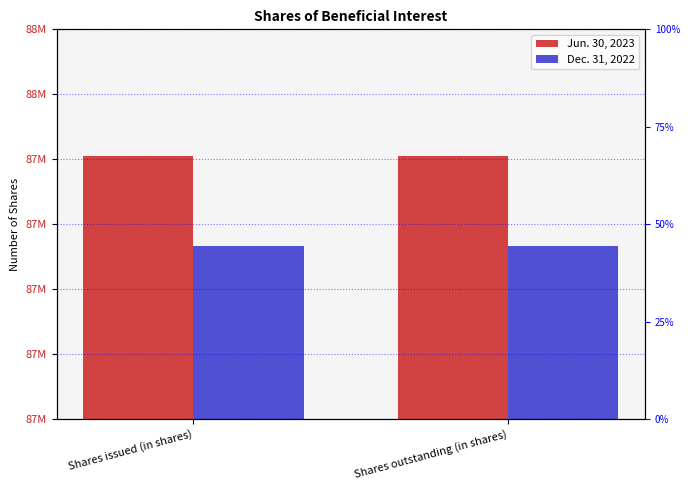

At which label is Dec. 31, 2022 closest to 87534000?

Shares issued (in shares)